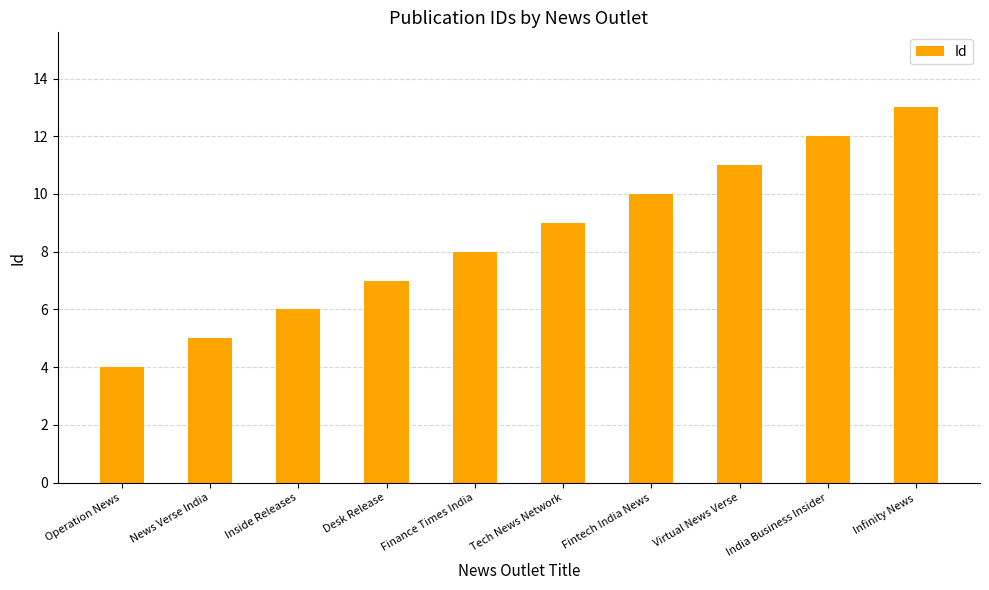

What is the ratio of the value at Finance Times India to the value at News Verse India?

1.6